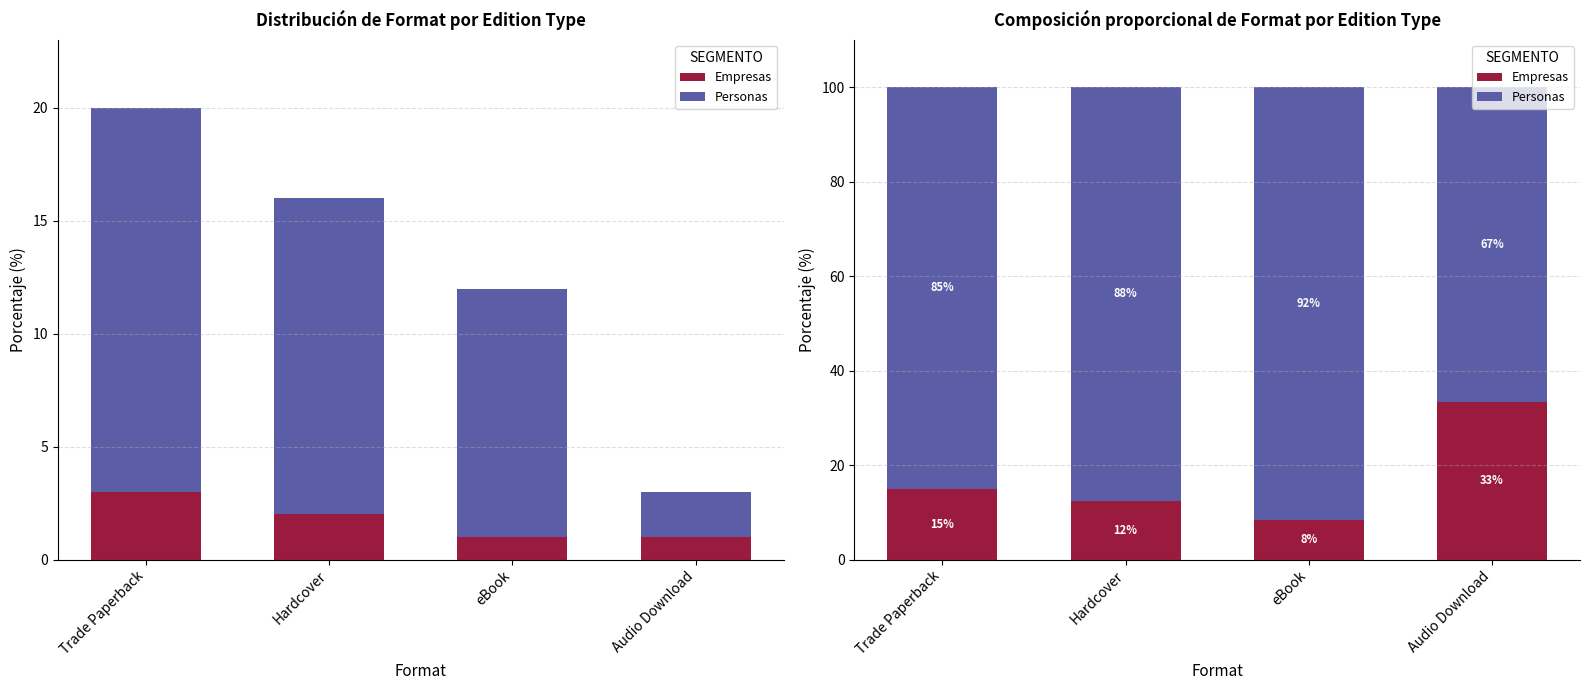

What is the label of the 4th bar from the right?

Trade Paperback